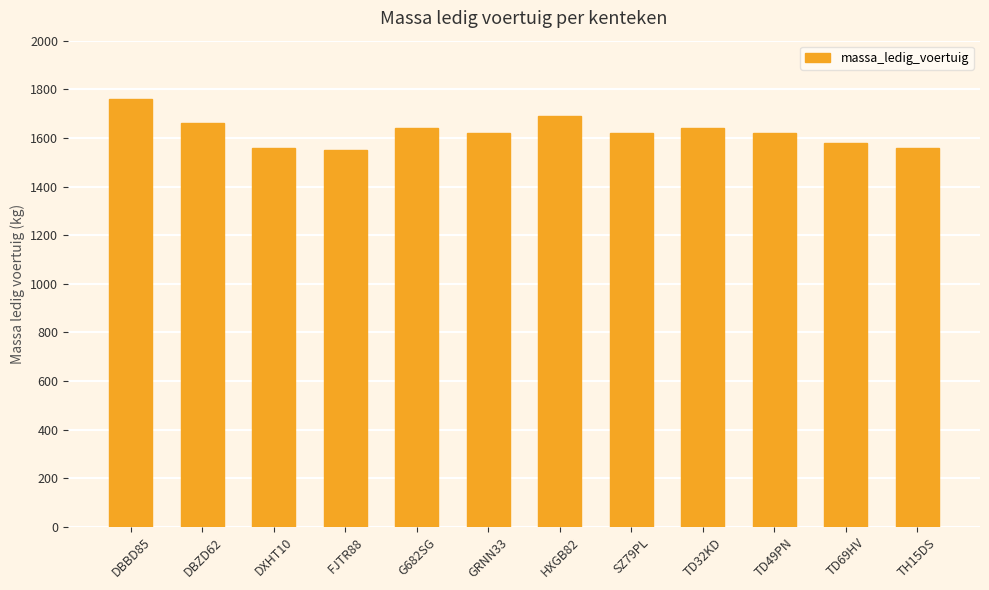

The chart shows a value of 2607 at DBZD62. True or false?

False